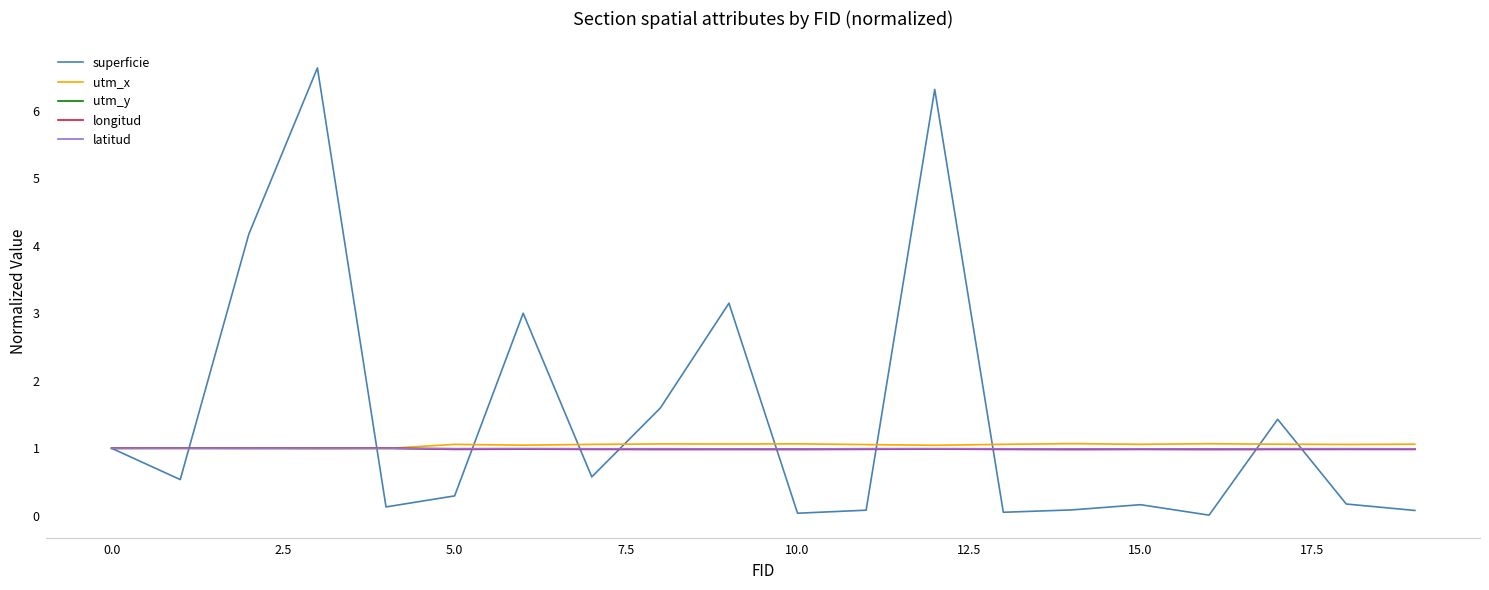

What is the greatest value displayed?

6.6